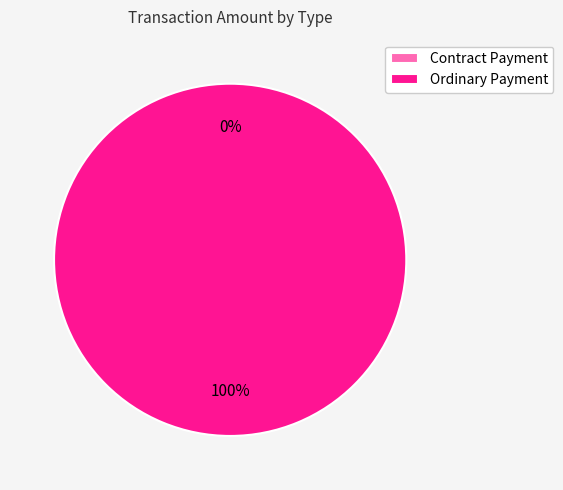

What is the change in value from Contract Payment to Ordinary Payment?

+0.3